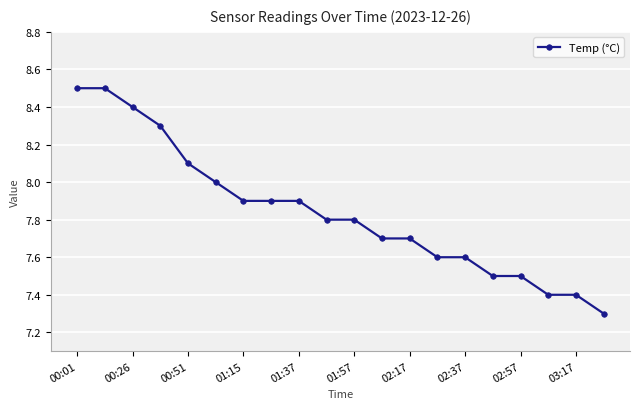

What is the value of the 4th point from the left?

8.3